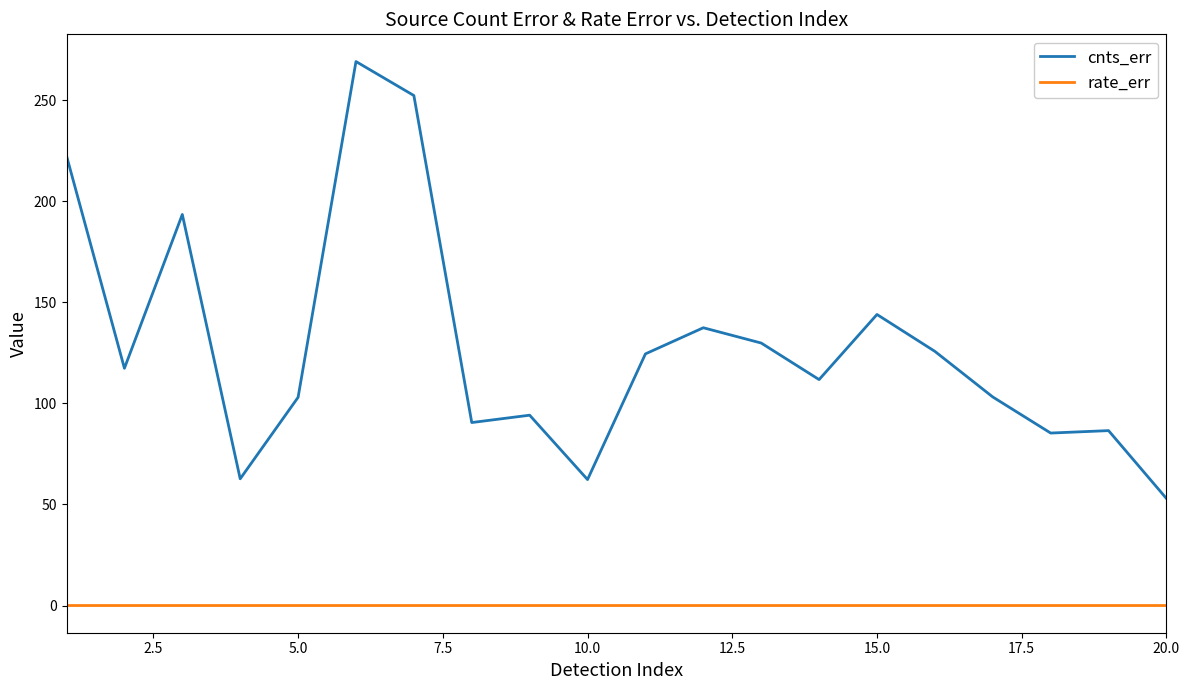

List the series in order of their overall mean, lowest first.

rate_err, cnts_err